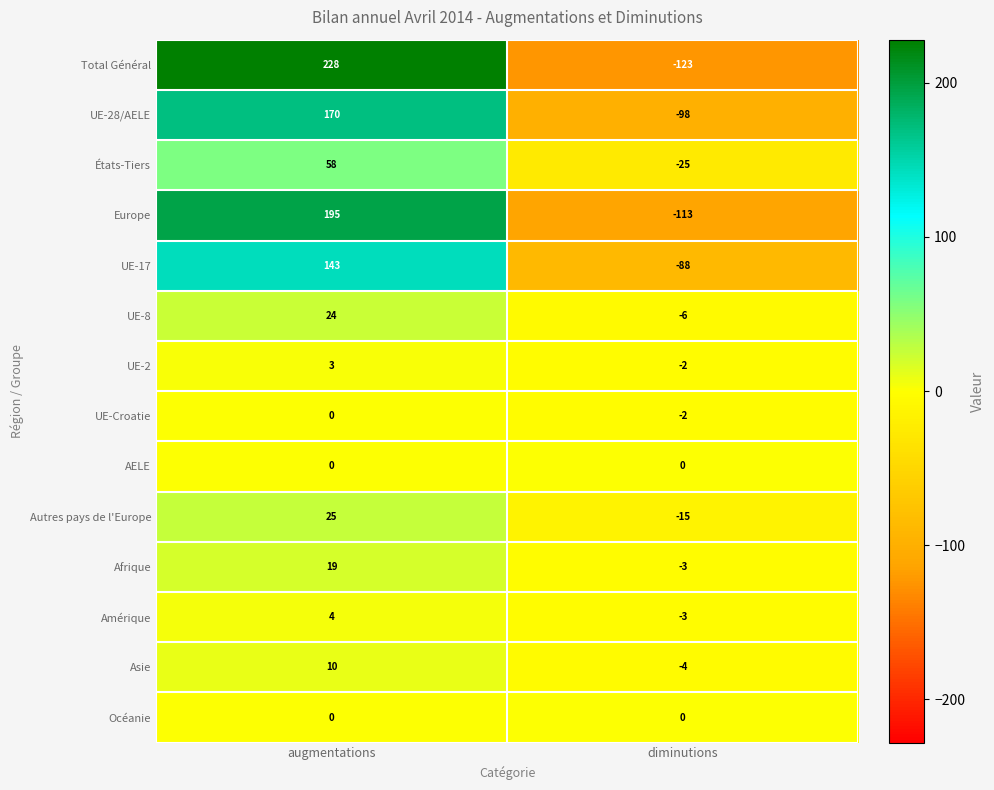

Reading left to right, what are all the values shown in this chart?

Total Général: 228	-123
UE-28/AELE: 170	-98
États-Tiers: 58	-25
Europe: 195	-113
UE-17: 143	-88
UE-8: 24	-6
UE-2: 3	-2
UE-Croatie: 0	-2
AELE: 0	0
Autres pays de l'Europe: 25	-15
Afrique: 19	-3
Amérique: 4	-3
Asie: 10	-4
Océanie: 0	0